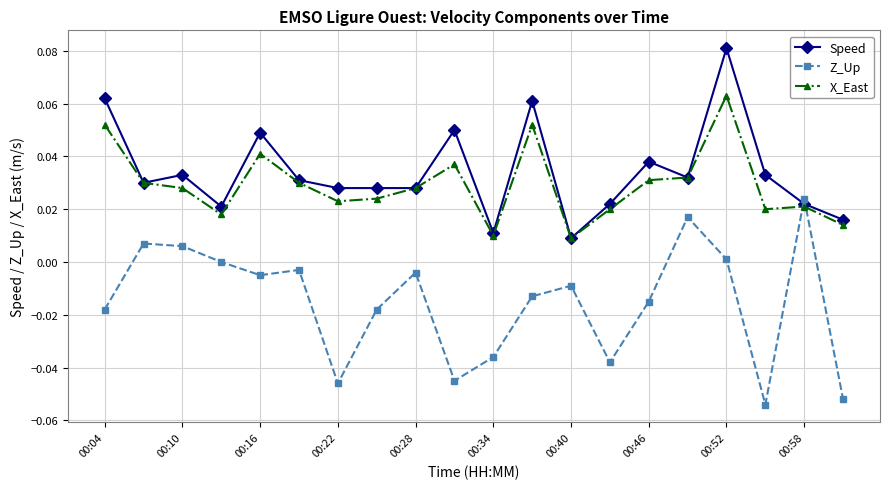

Count the Speed values in the range 0 to 1.

20